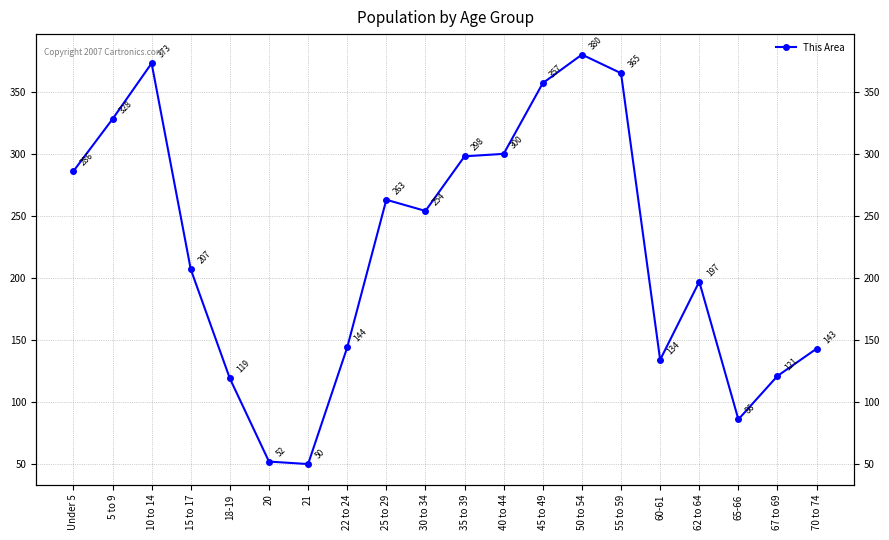

Reading left to right, transcribe all the data shown in this chart.

Under 5=286	5 to 9=328	10 to 14=373	15 to 17=207	18-19=119	20=52	21=50	22 to 24=144	25 to 29=263	30 to 34=254	35 to 39=298	40 to 44=300	45 to 49=357	50 to 54=380	55 to 59=365	60-61=134	62 to 64=197	65-66=86	67 to 69=121	70 to 74=143